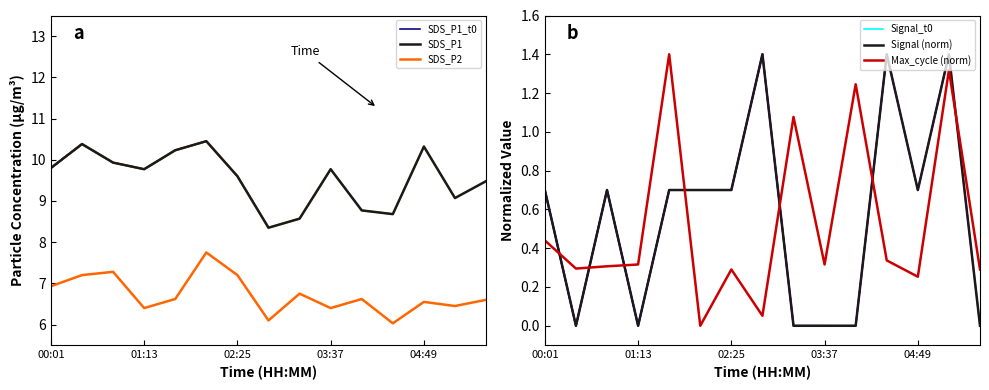

How many lines are shown in the chart?

4